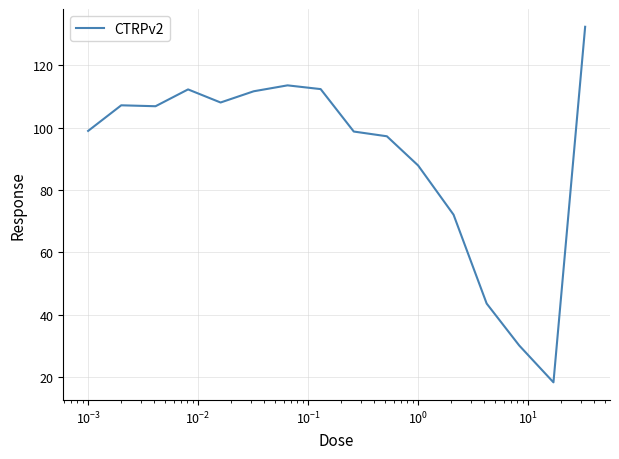

What is the minimum value shown in the chart?

18.3